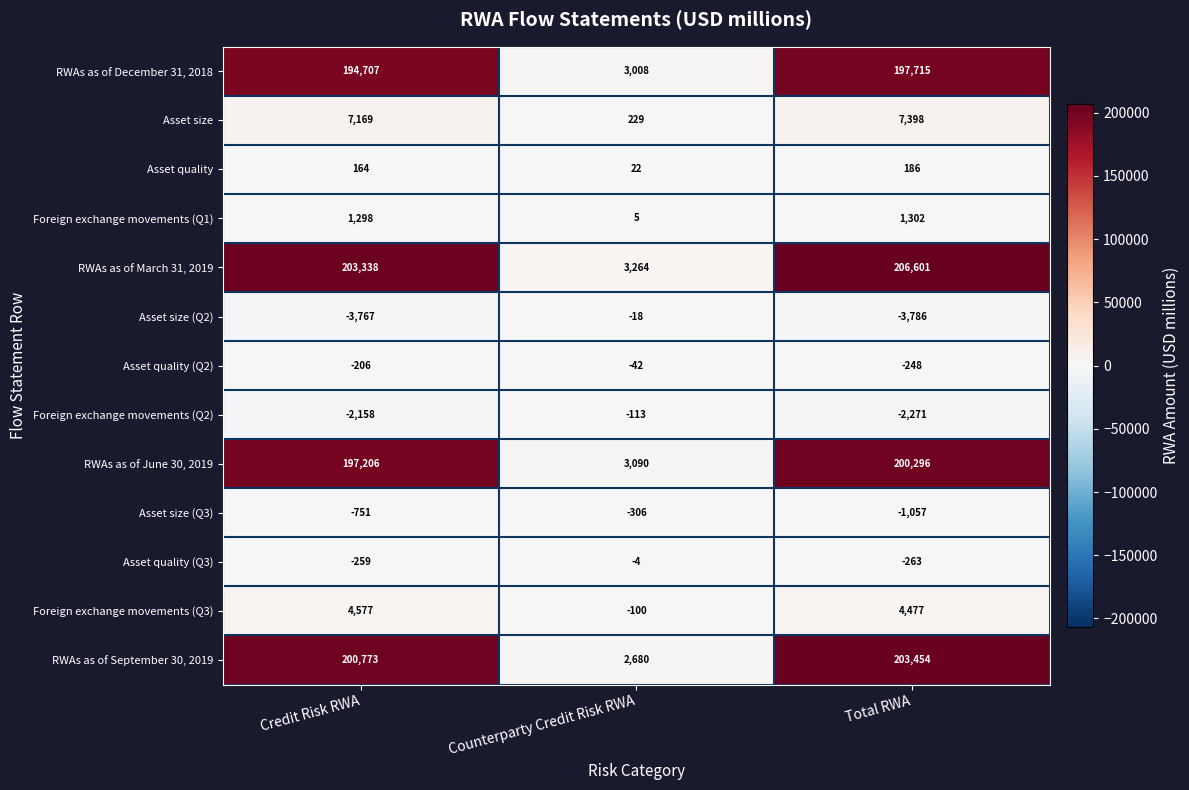

The RWAs as of September 30, 2019 series shows 3913 at Counterparty Credit Risk RWA. True or false?

False